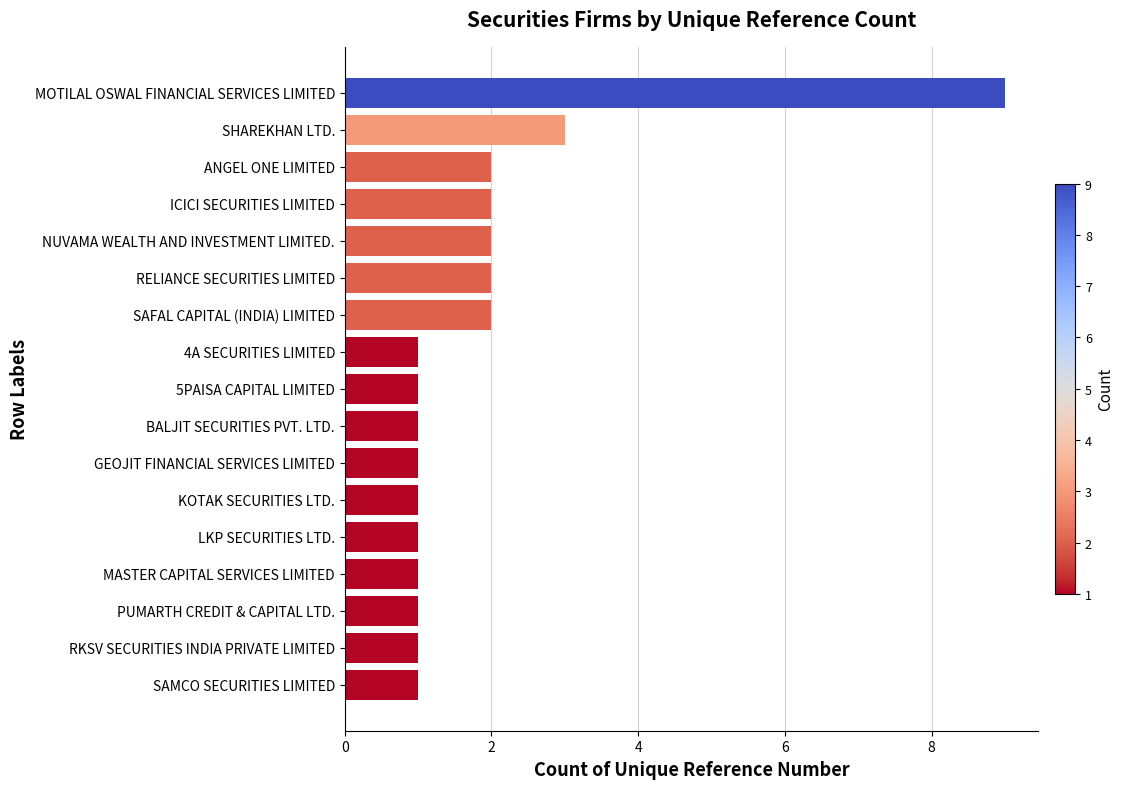

Reading bottom to top, list all the values displayed in this chart.

SAMCO SECURITIES LIMITED=1	RKSV SECURITIES INDIA PRIVATE LIMITED=1	PUMARTH CREDIT & CAPITAL LTD.=1	MASTER CAPITAL SERVICES LIMITED=1	LKP SECURITIES LTD.=1	KOTAK SECURITIES LTD.=1	GEOJIT FINANCIAL SERVICES LIMITED=1	BALJIT SECURITIES PVT. LTD.=1	5PAISA CAPITAL LIMITED=1	4A SECURITIES LIMITED=1	SAFAL CAPITAL (INDIA) LIMITED=2	RELIANCE SECURITIES LIMITED=2	NUVAMA WEALTH AND INVESTMENT LIMITED.=2	ICICI SECURITIES LIMITED=2	ANGEL ONE LIMITED=2	SHAREKHAN LTD.=3	MOTILAL OSWAL FINANCIAL SERVICES LIMITED=9